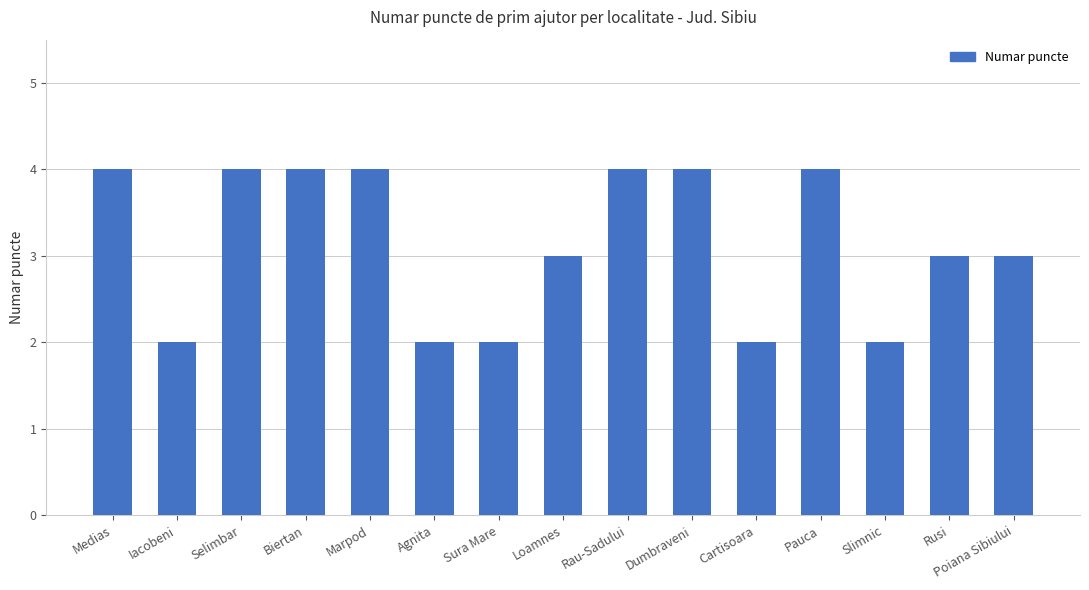

Read the value at Marpod.

4